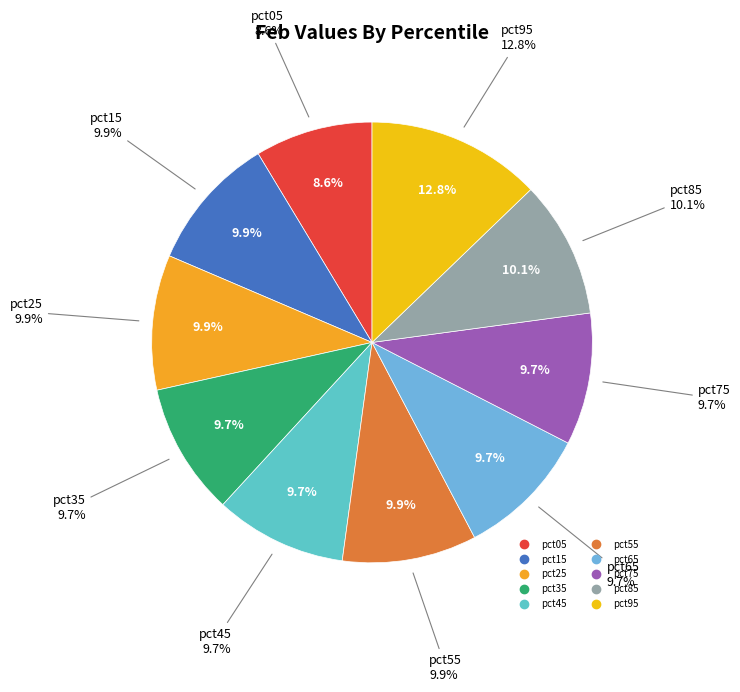

To the nearest percent, what is the average slice percentage?

10%